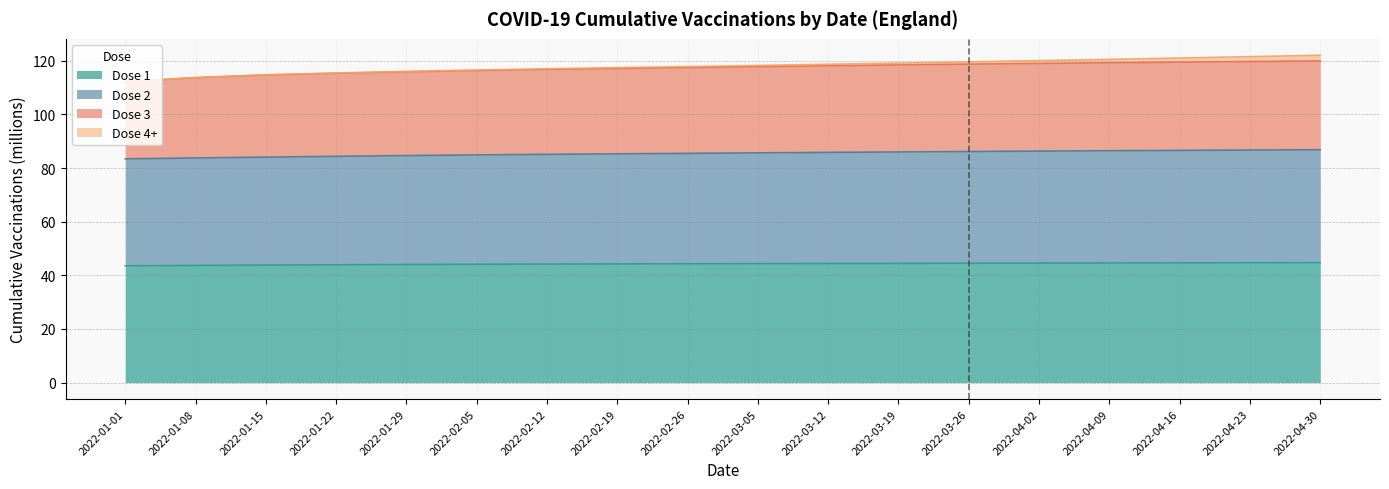

How many lines are shown in the chart?

4